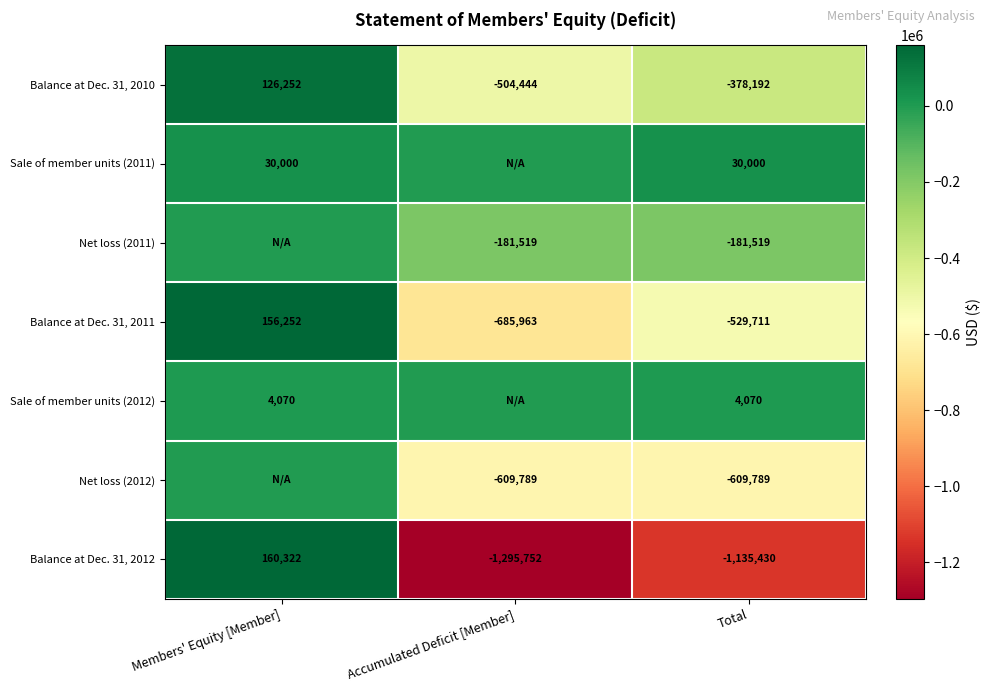

What is the difference between the maximum and minimum values in the Balance at Dec. 31, 2010 series?

630696